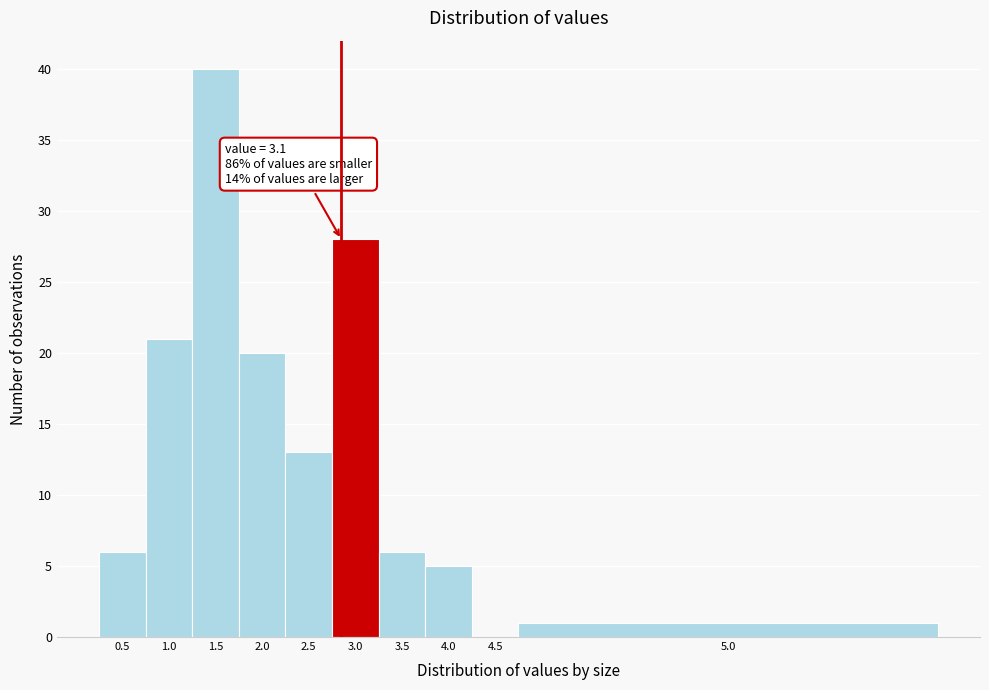

Reading left to right, list all the values displayed in this chart.

0.5=6	1.0=21	1.5=40	2.0=20	2.5=13	3.0=28	3.5=6	4.0=5	4.5=0	5.0=1